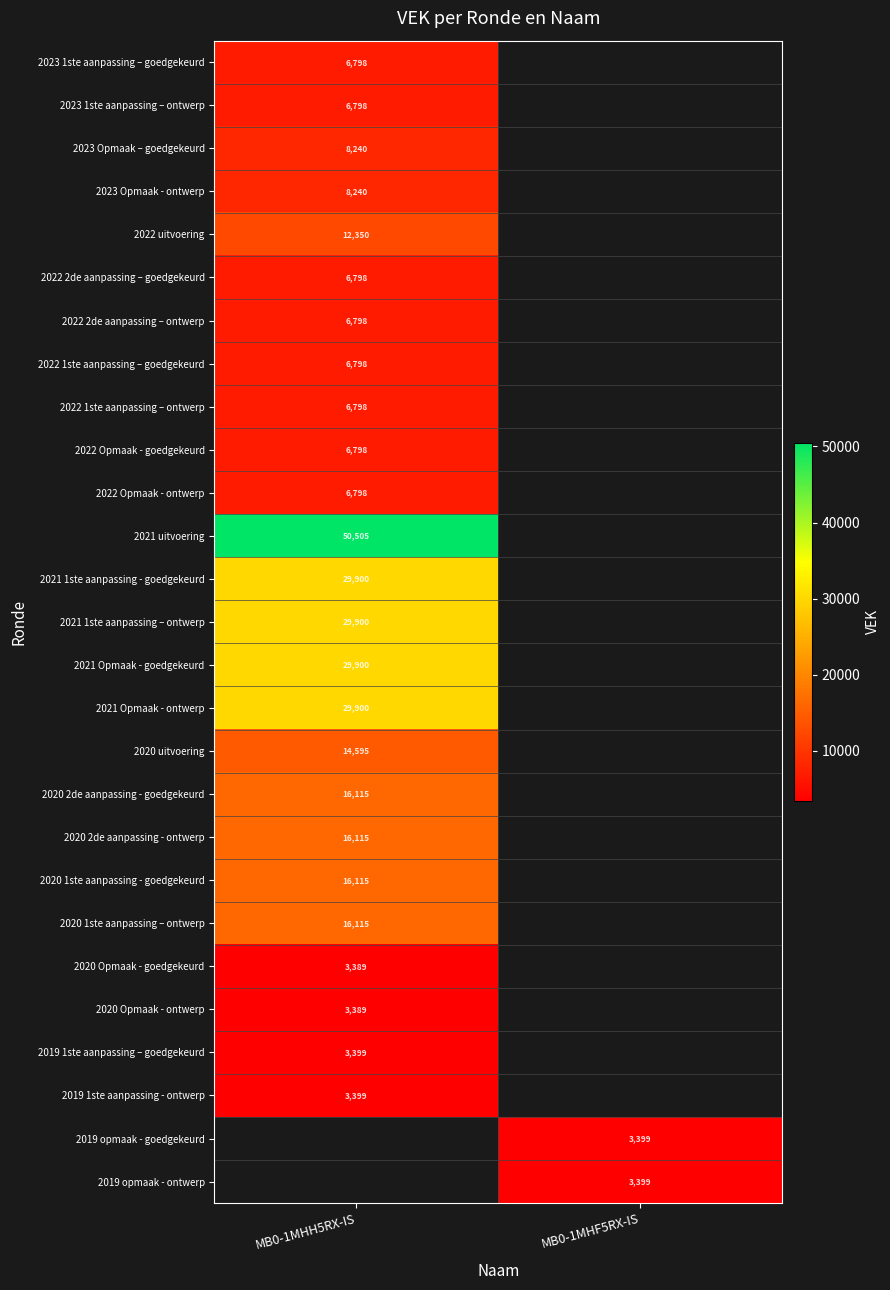

Which label corresponds to the largest value in the chart?

MB0-1MHH5RX-IS